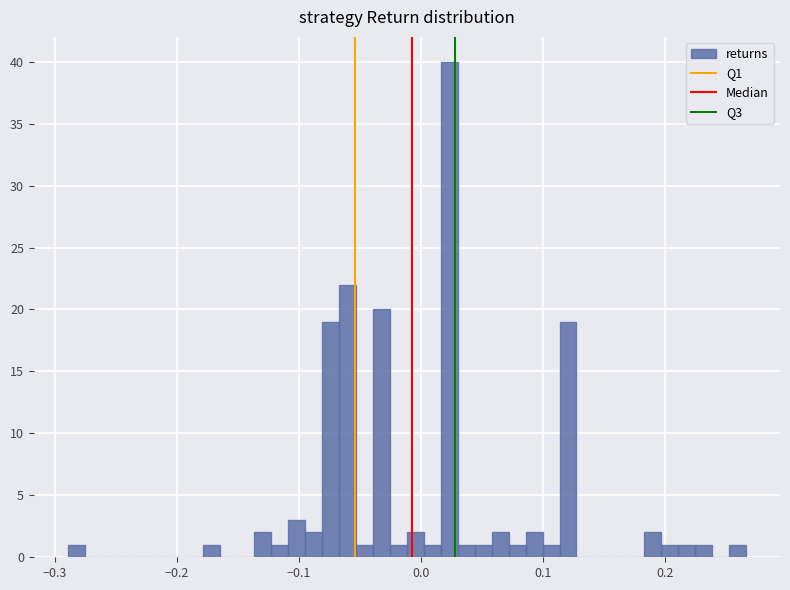

Read against the x-axis, roughly where is the centre of the tallest bar?

0.02